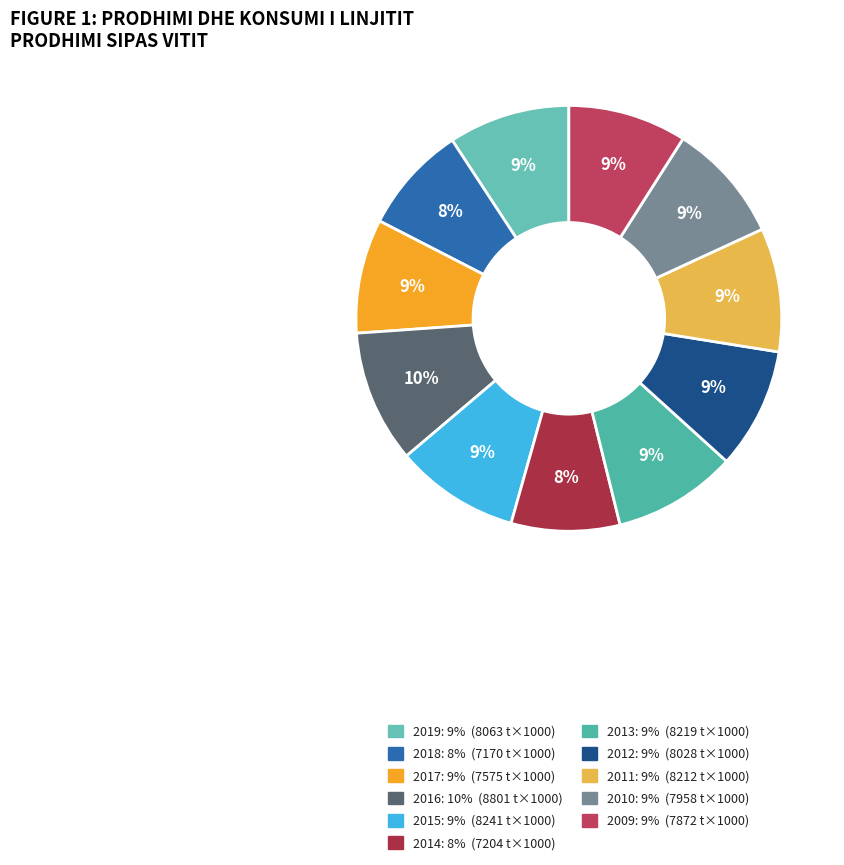

What is the change in value from 2019 to 2012?

-35.1